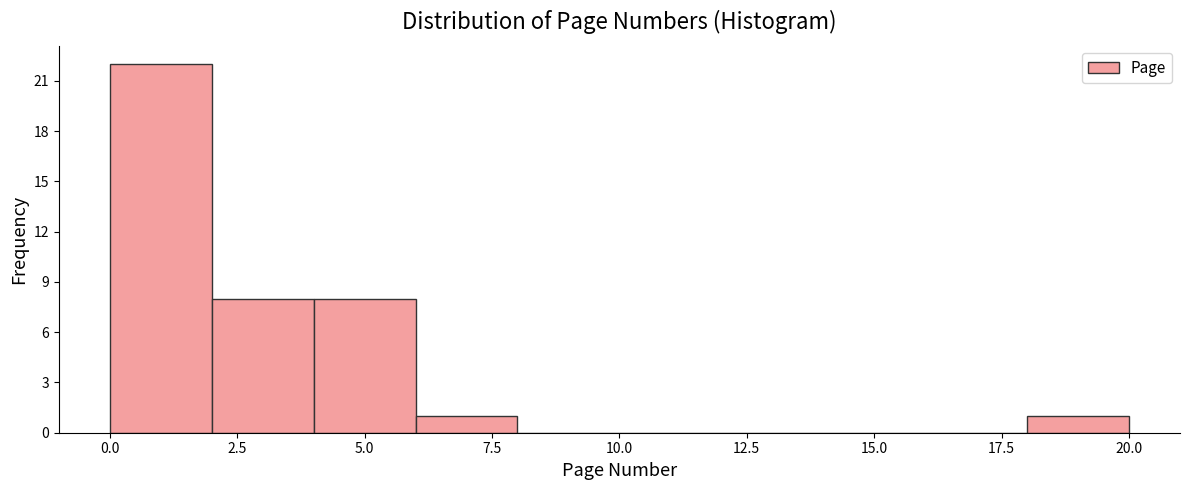

Reading left to right, transcribe this chart: for each bar, give the range it covers on the x-axis and its height. The values are not printed on the chart, so give them approximately, as read against the axis.

0 to 2: 22
2 to 4: 8
4 to 6: 8
6 to 8: 1
8 to 10: 0
10 to 12: 0
12 to 14: 0
14 to 16: 0
16 to 18: 0
18 to 20: 1